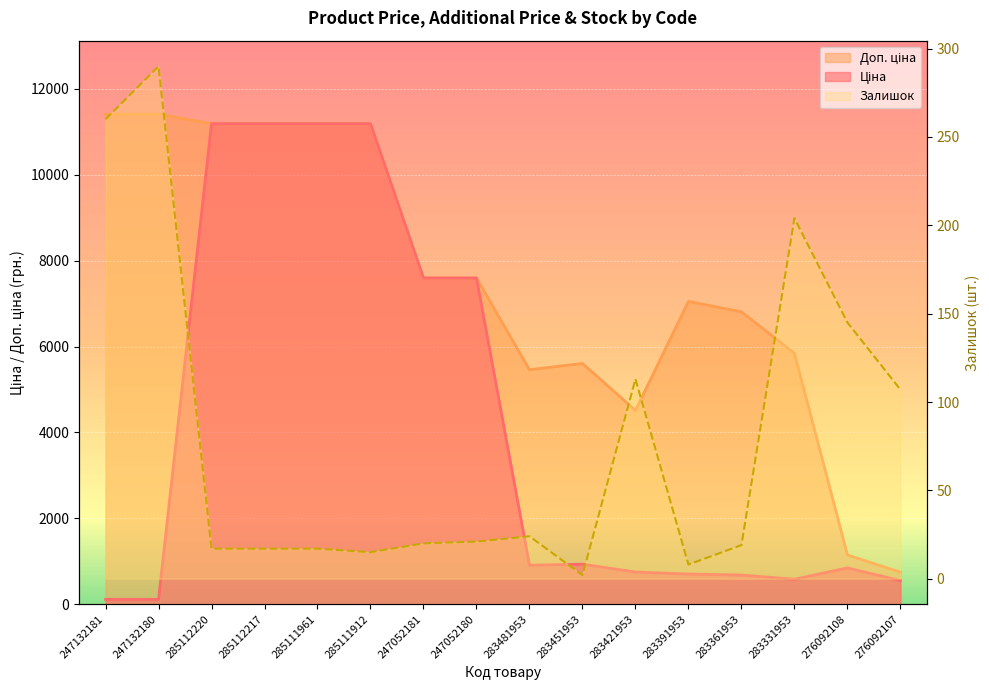

What are all the series names shown in the legend?

Ціна, Доп. ціна, Залишок